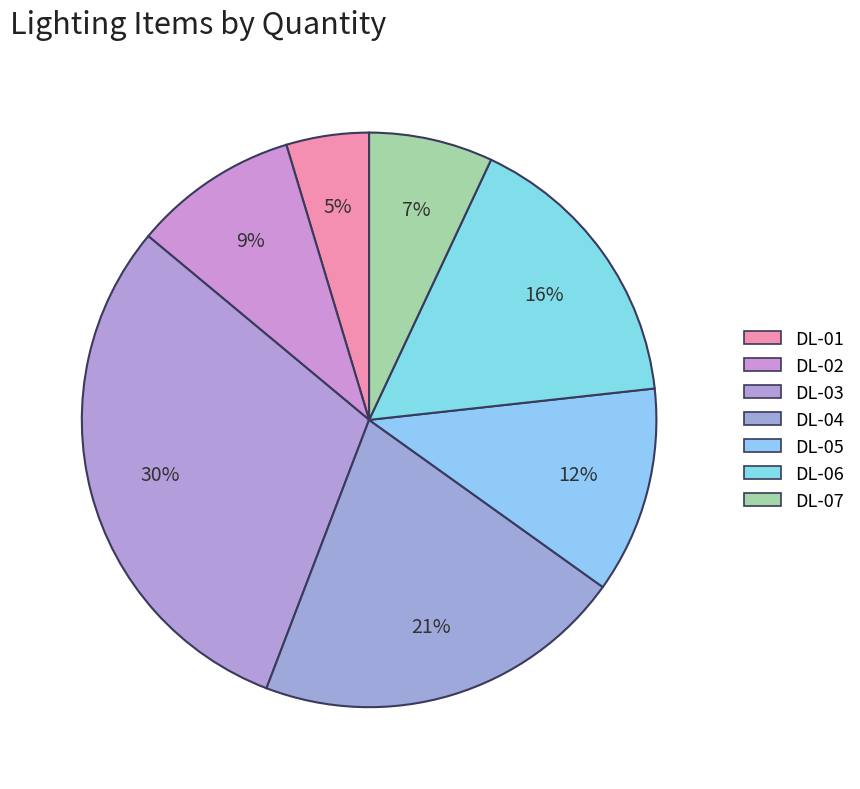

Is there a majority slice in this chart?

No